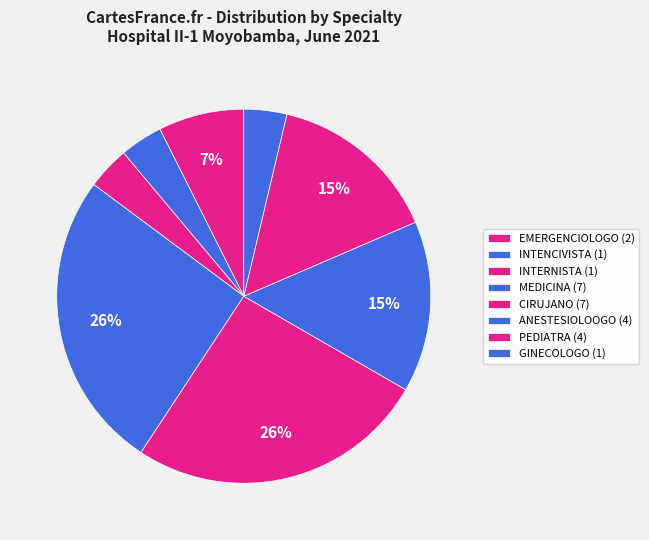

How many segments does this pie chart have?

8